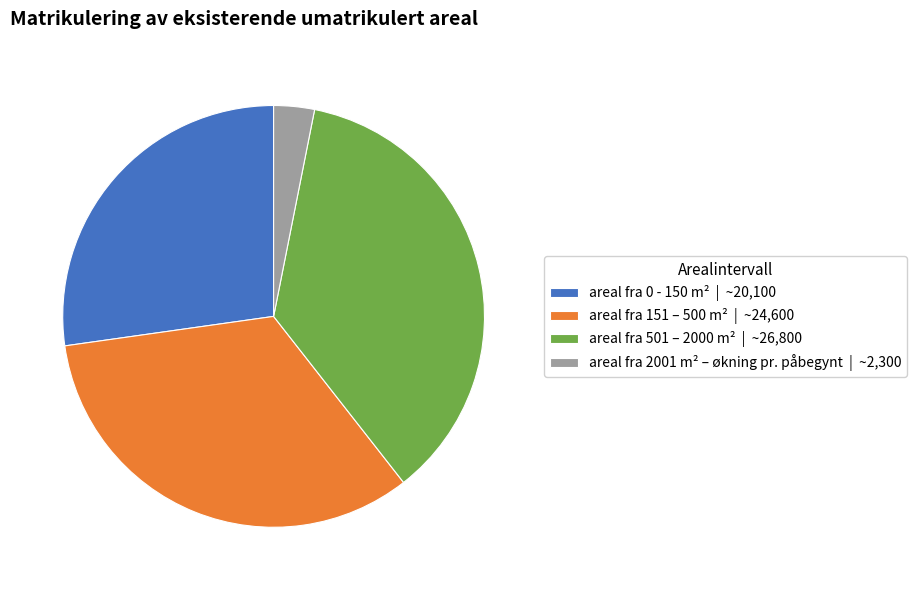

True or false: areal fra 2001 m² – økning pr. påbegynt accounts for 3% of the total.

True